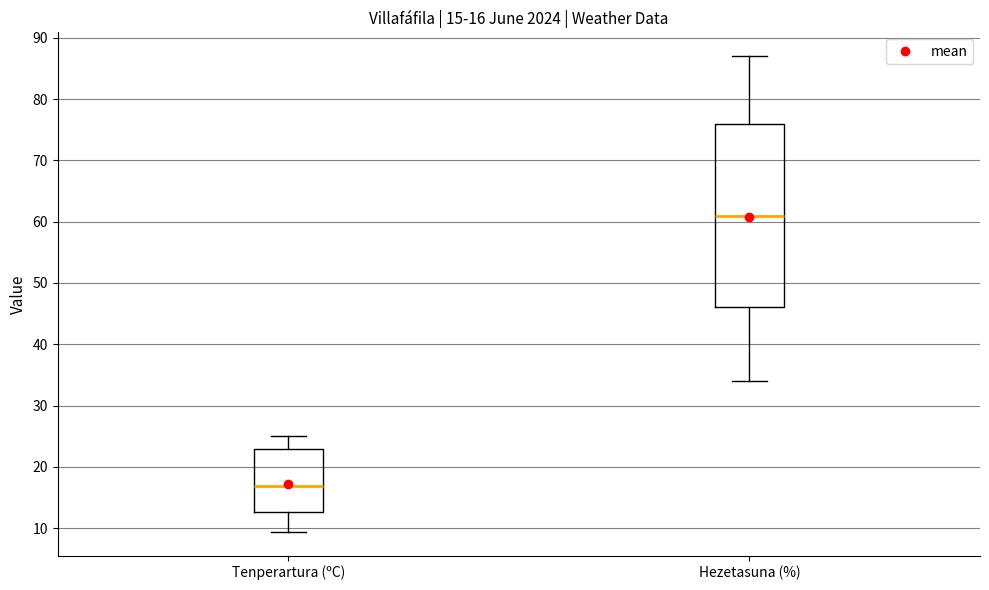

Comparing the boxes themselves (not the whiskers), which one is the tallest?

Hezetasuna (%)